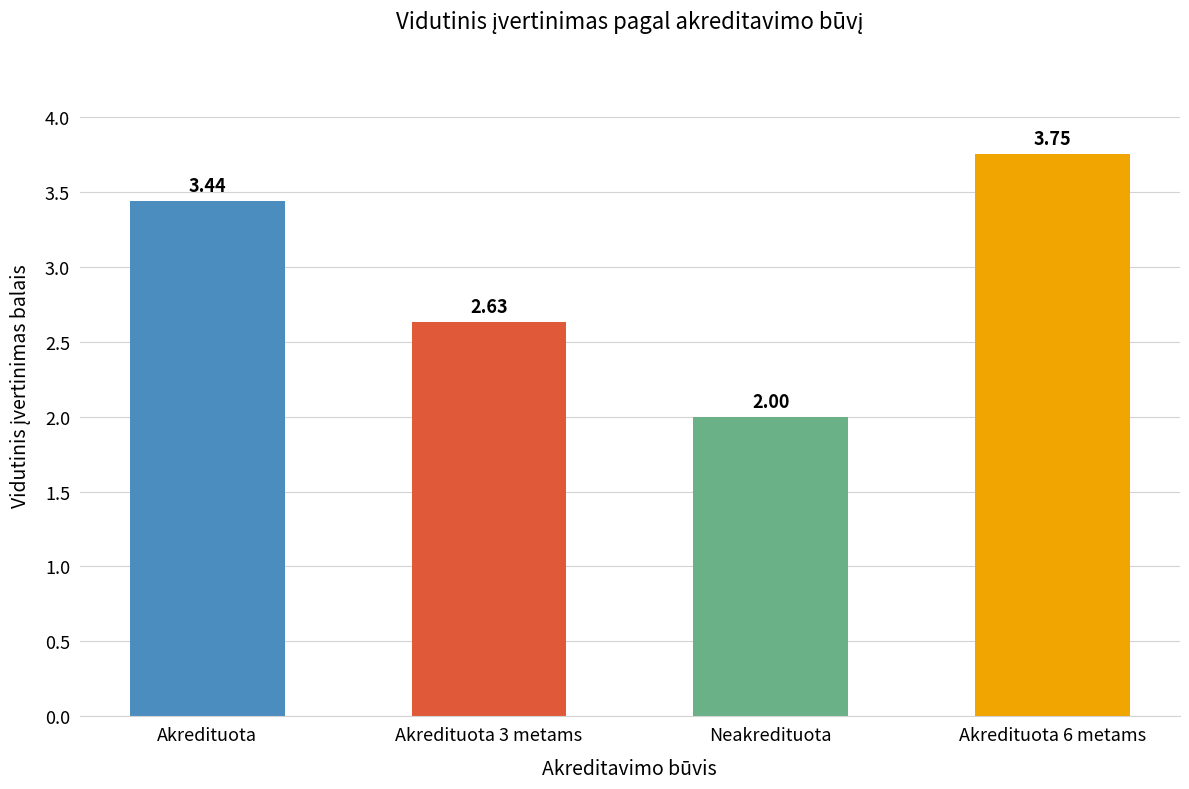

What is the difference between the maximum and second lowest values?

1.1